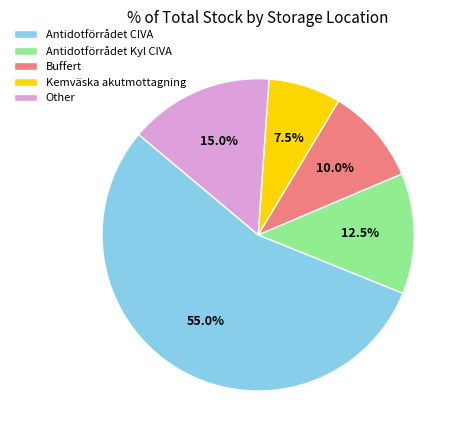

How many slices are in this pie chart?

5